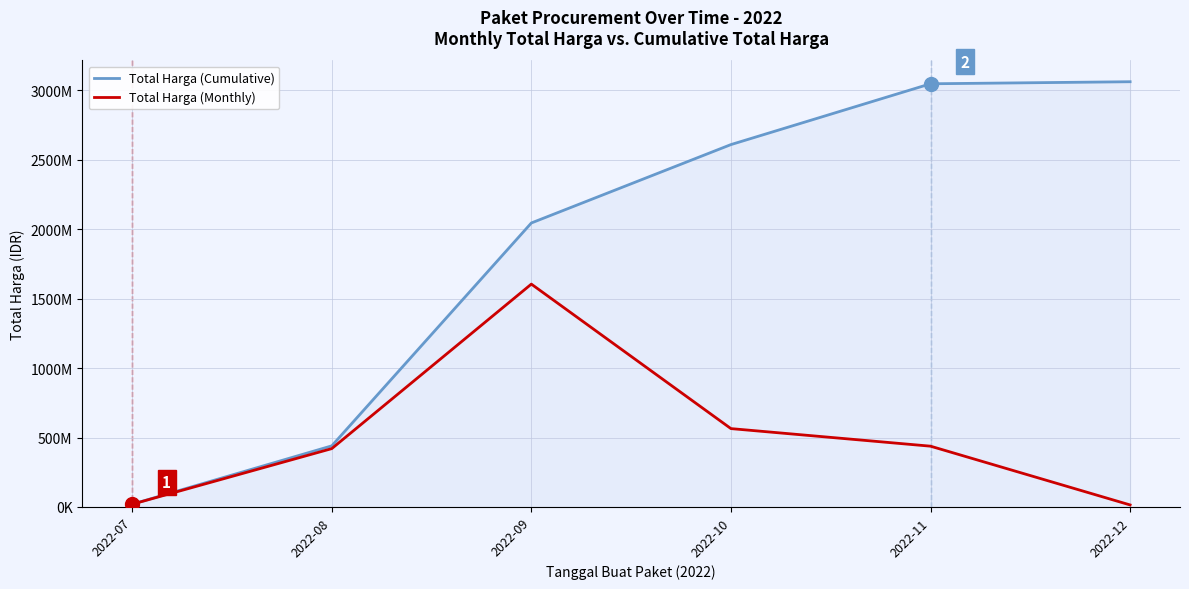

What are all the series names shown in the legend?

Total Harga (Cumulative), Total Harga (Monthly)